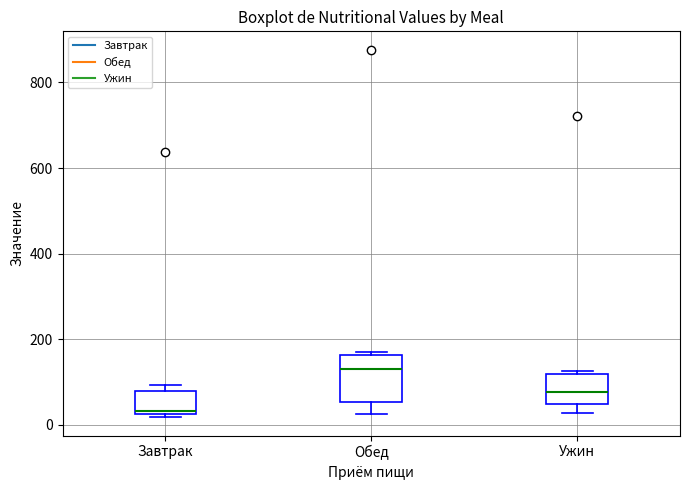

Reading left to right, read every box against the y-axis: the position of its median line, the range the box covers, and the ends of its whiskers. The values are not printed on the chart, so give them approximately, as read against the axis.

Завтрак: median 40, box 20 to 80, whiskers 20 (just below the box's lower edge) to 100
Обед: median 140, box 60 to 160, whiskers 20 to 180
Ужин: median 80, box 40 to 120, whiskers 20 to 120 (just above the box's upper edge)